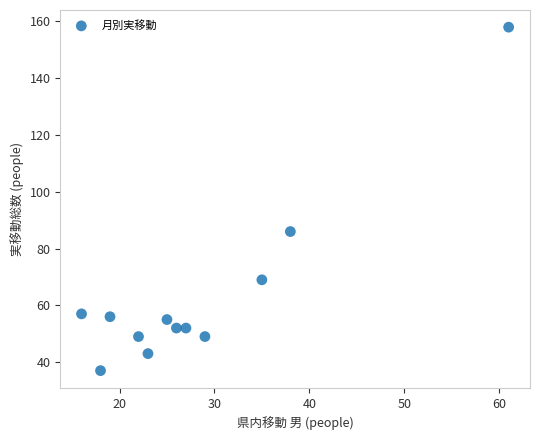

What Y value in the scatter plot is closest to 97?

86